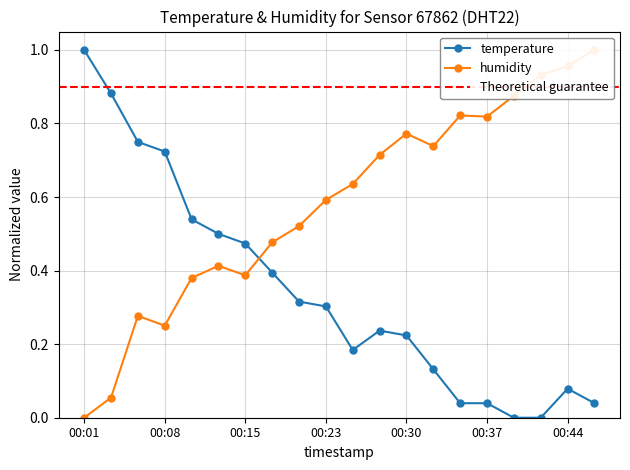

List the labels in order of humidity value, smallest first.

00:01, 00:03, 00:08, 00:06, 00:10, 00:15, 00:13, 00:18, 00:20, 00:23, 00:25, 00:27, 00:32, 00:30, 00:37, 00:35, 00:40, 00:42, 00:44, 00:47